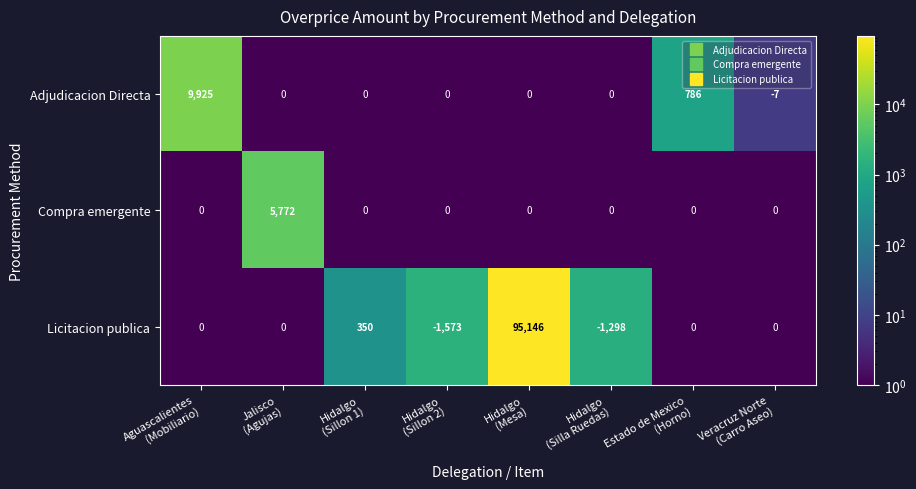

What is the average value of the Licitacion publica series?

11578